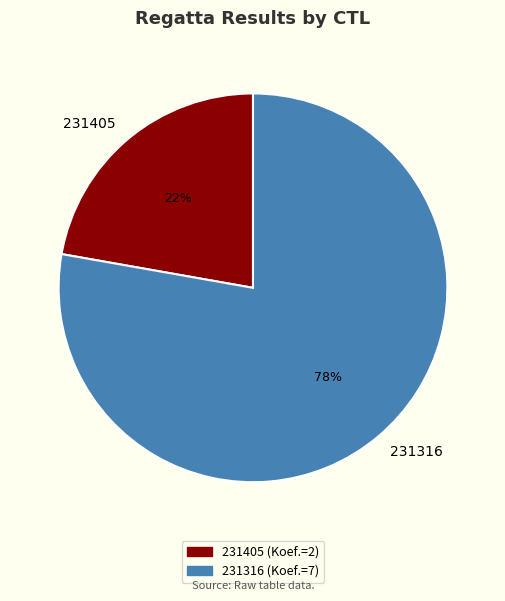

How many slices are in this pie chart?

2